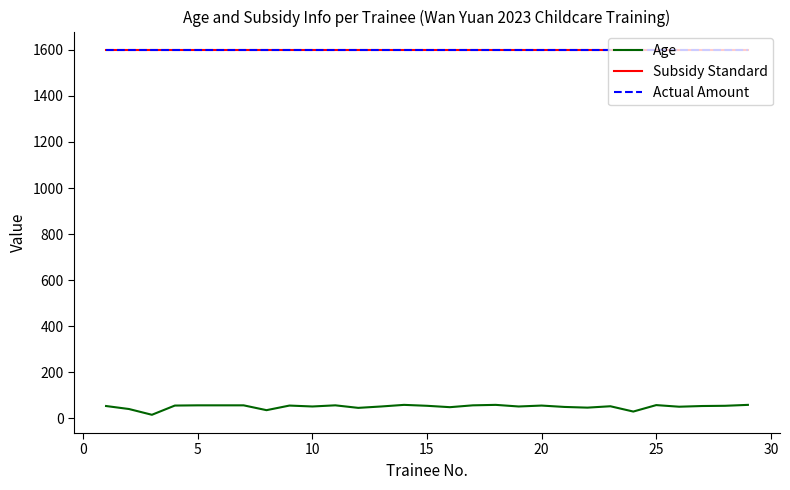

How many lines are shown in the chart?

3